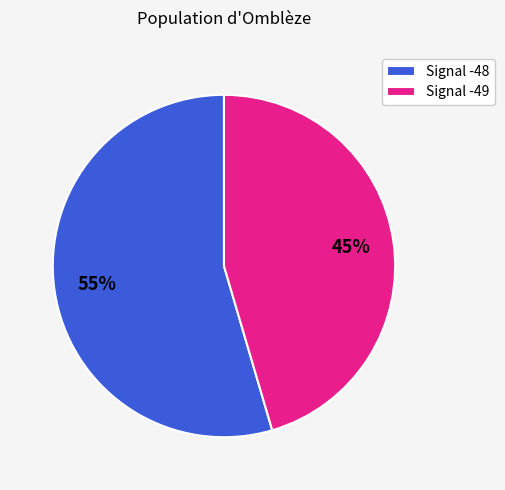

To the nearest percent, what is the average slice percentage?

50%